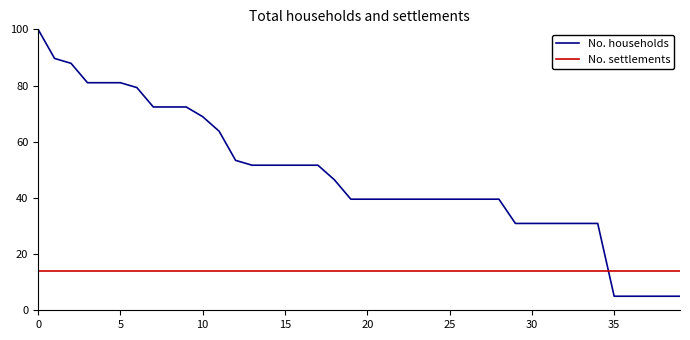

Count the number of categories in the chart.

40